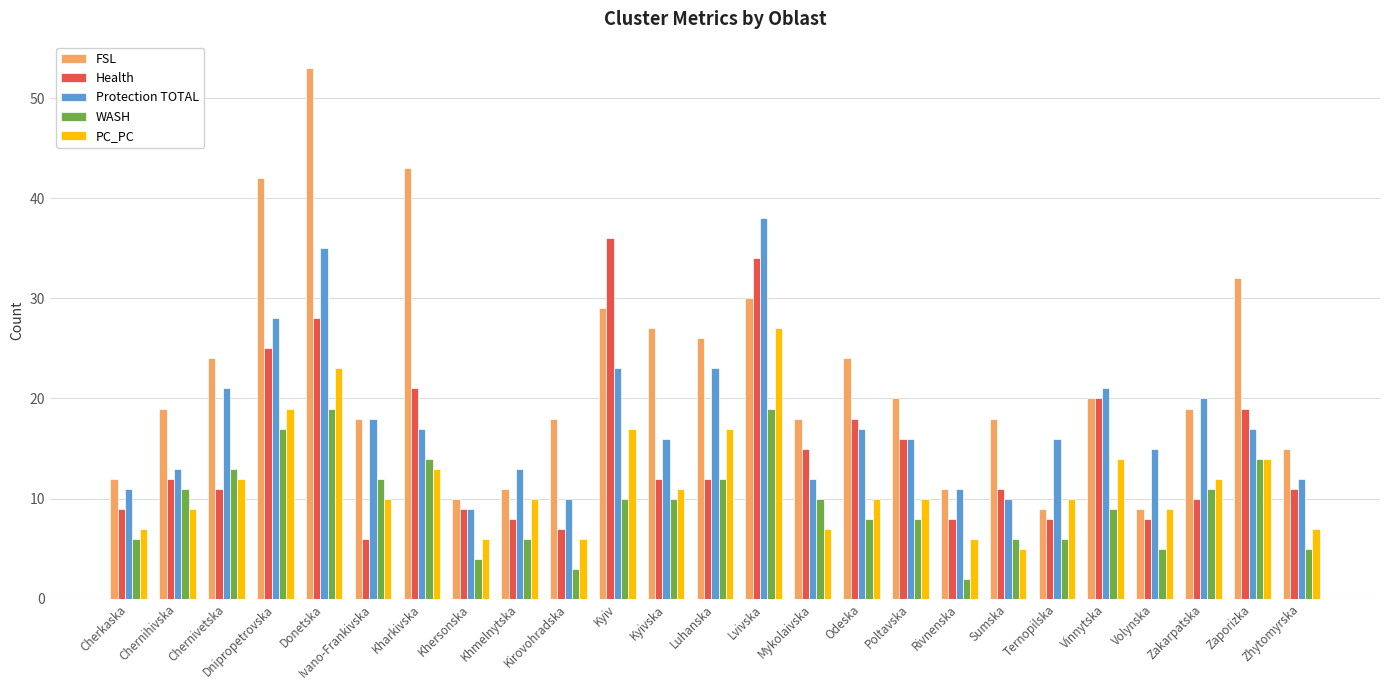

Reading left to right, extract all data points from this chart.

FSL: 12	19	24	42	53	18	43	10	11	18	29	27	26	30	18	24	20	11	18	9	20	9	19	32	15
Health: 9	12	11	25	28	6	21	9	8	7	36	12	12	34	15	18	16	8	11	8	20	8	10	19	11
Protection TOTAL: 11	13	21	28	35	18	17	9	13	10	23	16	23	38	12	17	16	11	10	16	21	15	20	17	12
WASH: 6	11	13	17	19	12	14	4	6	3	10	10	12	19	10	8	8	2	6	6	9	5	11	14	5
PC_PC: 7	9	12	19	23	10	13	6	10	6	17	11	17	27	7	10	10	6	5	10	14	9	12	14	7